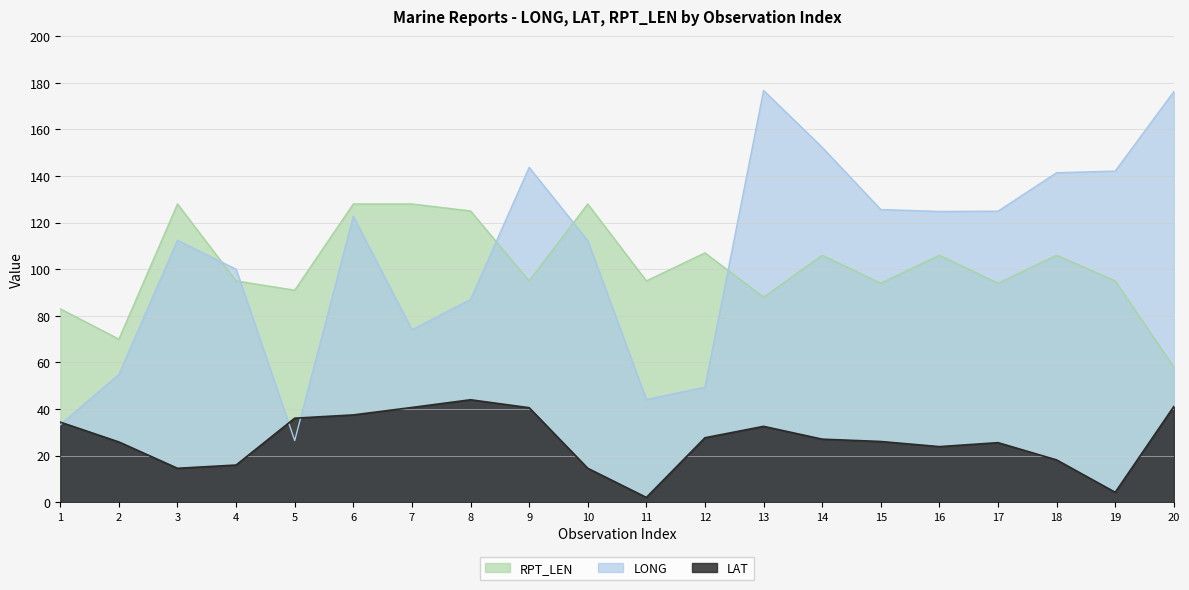

How many data points does each series have?

20